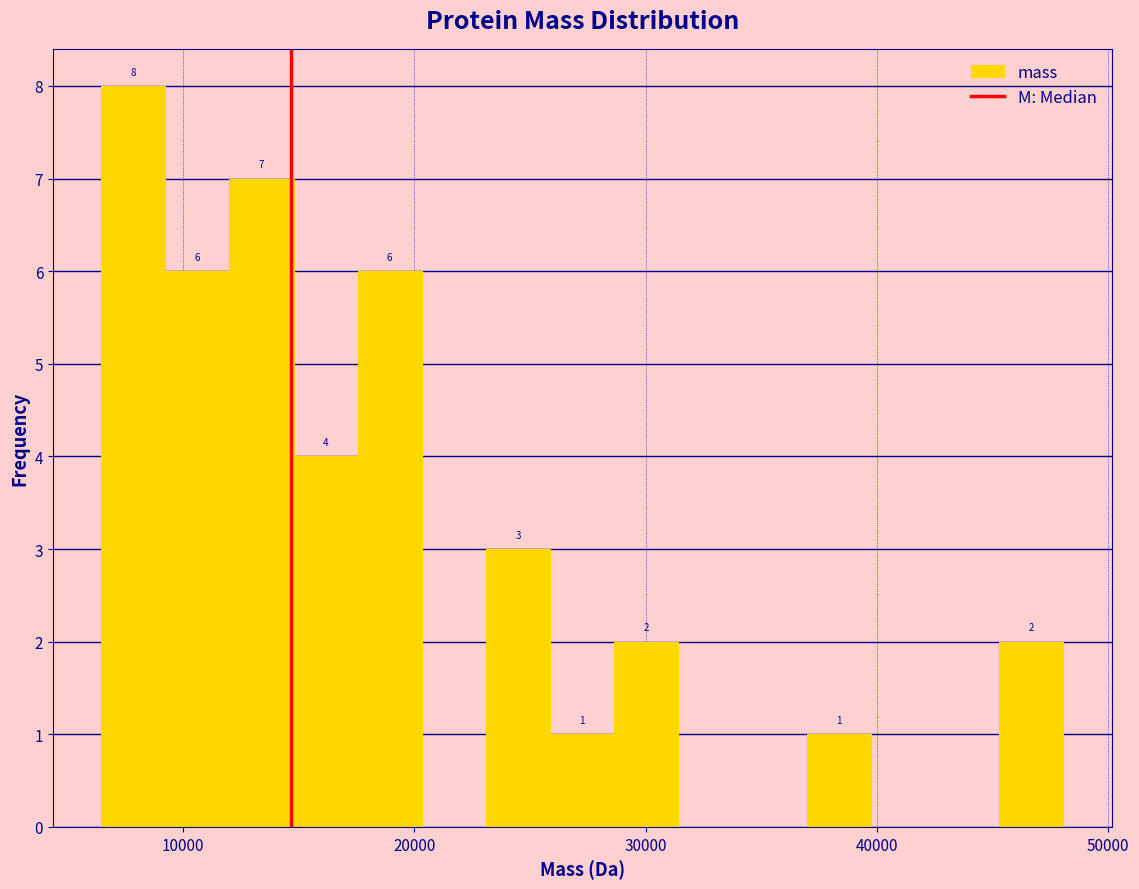

Around what value on the x-axis is the tallest bar? Give the approximate position of its centre, as read against the axis.

8000